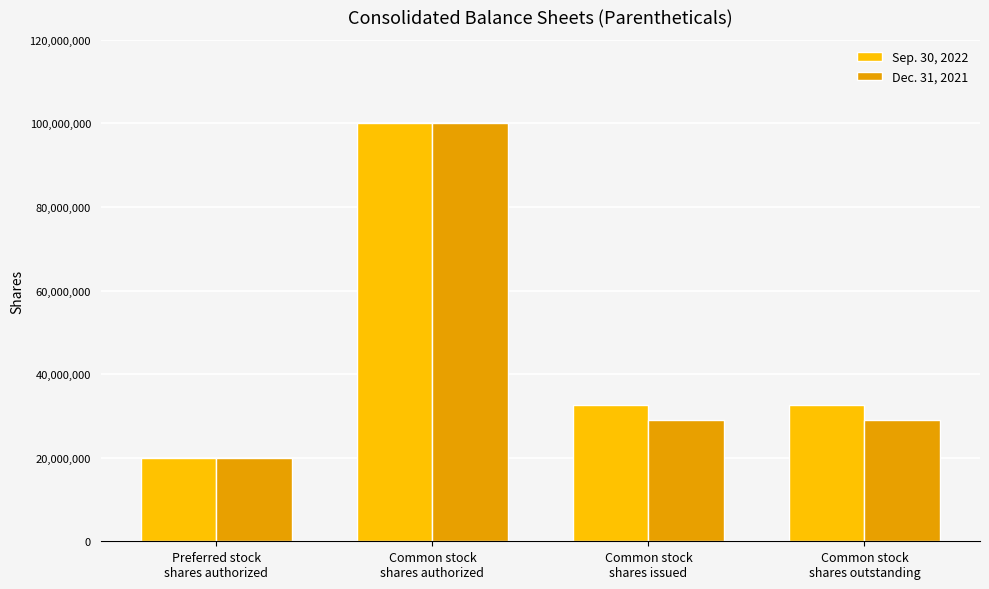

What is the total value across all series at Common stock
shares issued?

61558651